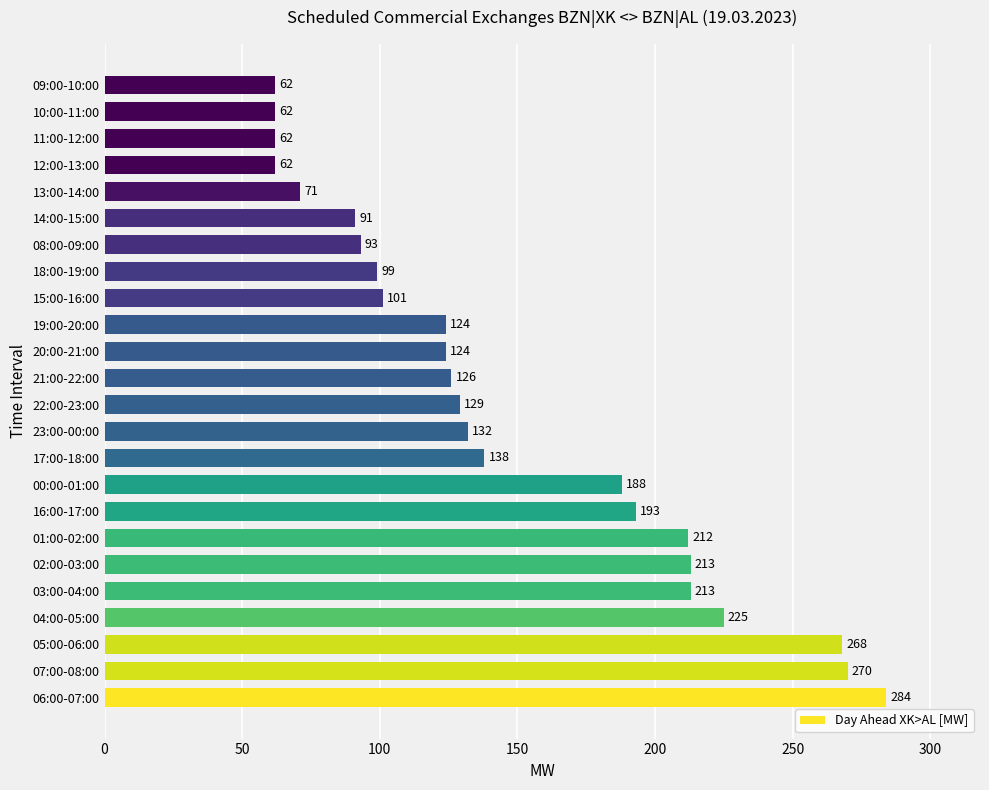

Are the bars grouped side by side (vs. stacked)?

No